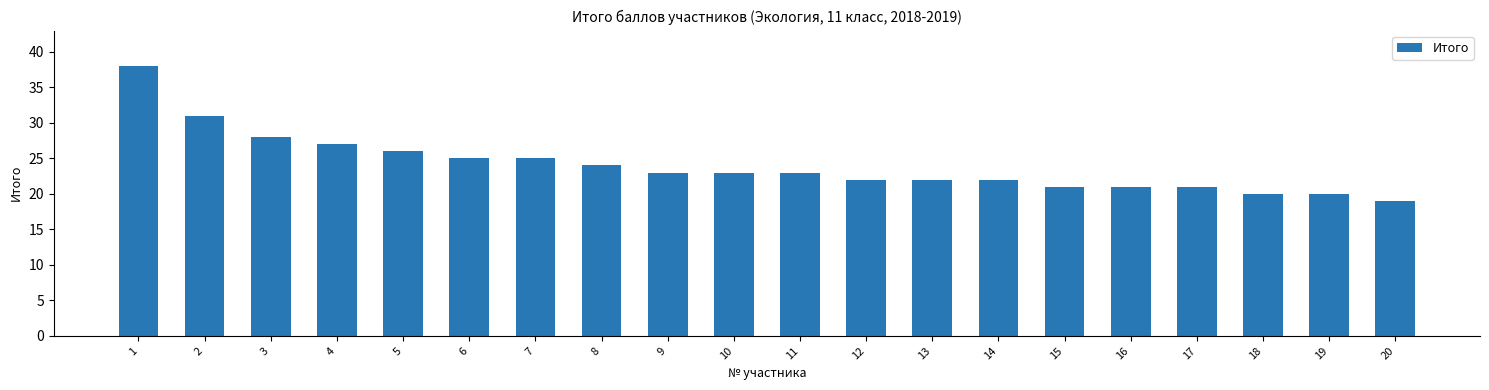

What is the sum of the values at 17 and 7?

46